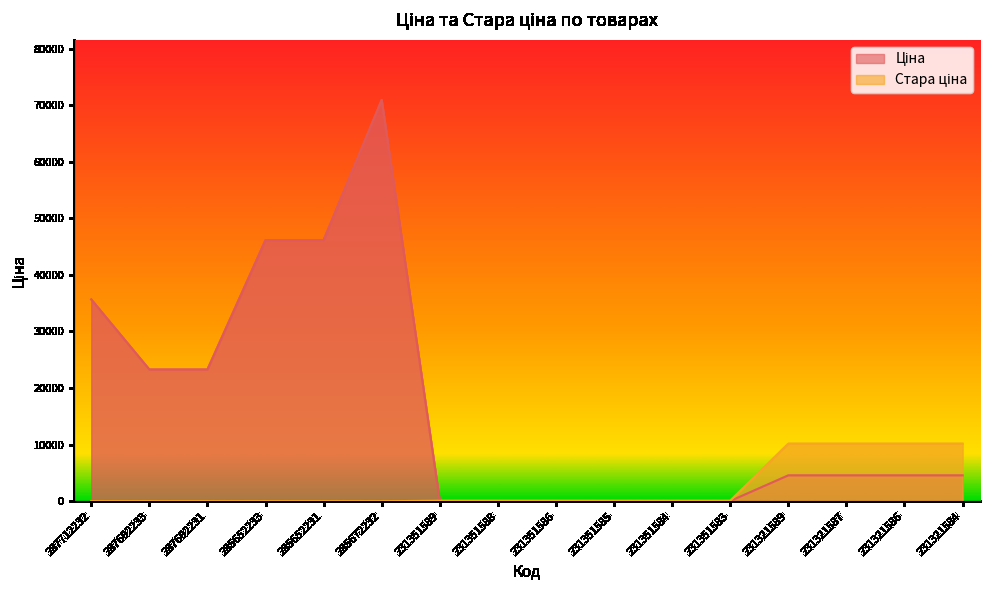

How many values in the Ціна series are below 4571?

6